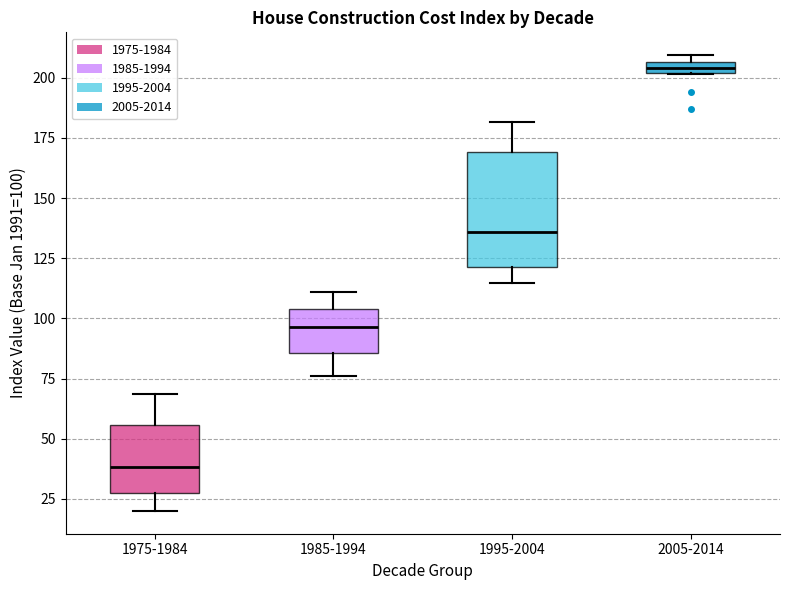

Comparing the boxes themselves (not the whiskers), which one is the tallest?

1995-2004